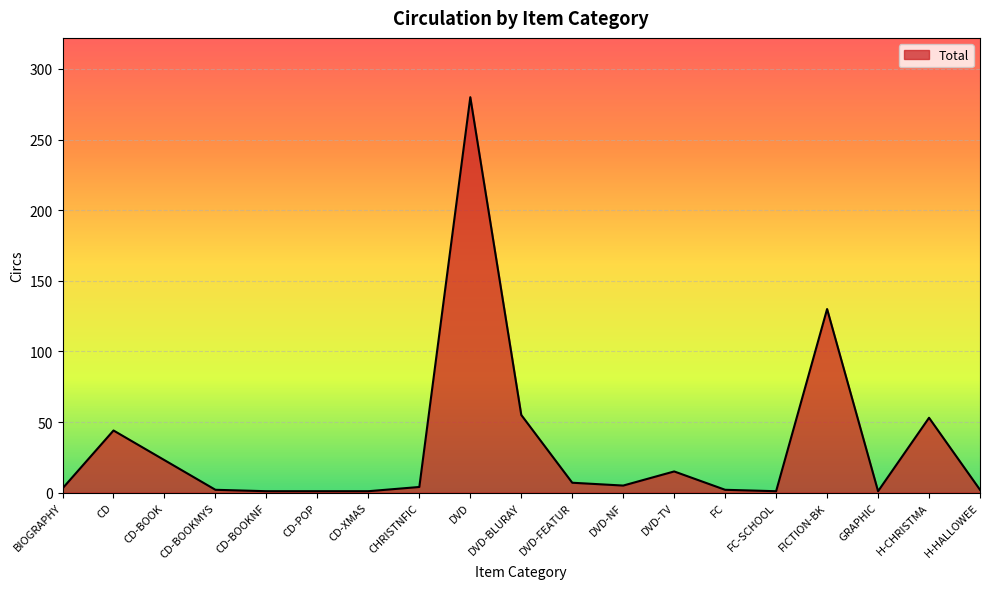

What is the difference between the maximum and minimum values?

279